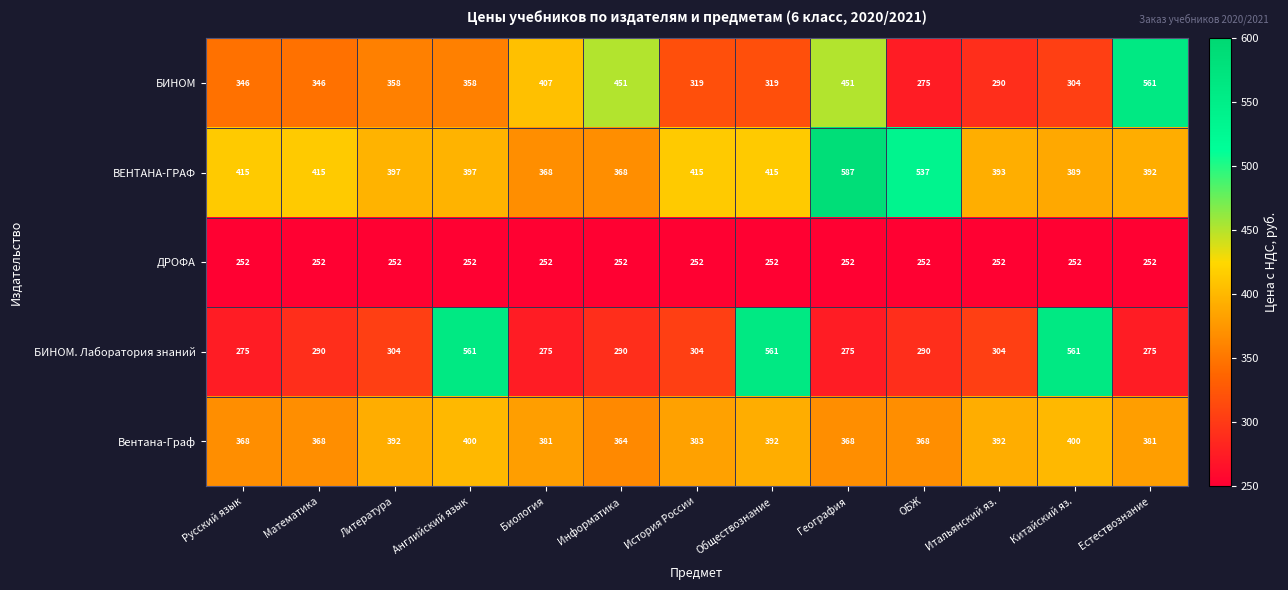

What is the difference between the highest and lowest values at Математика?

163